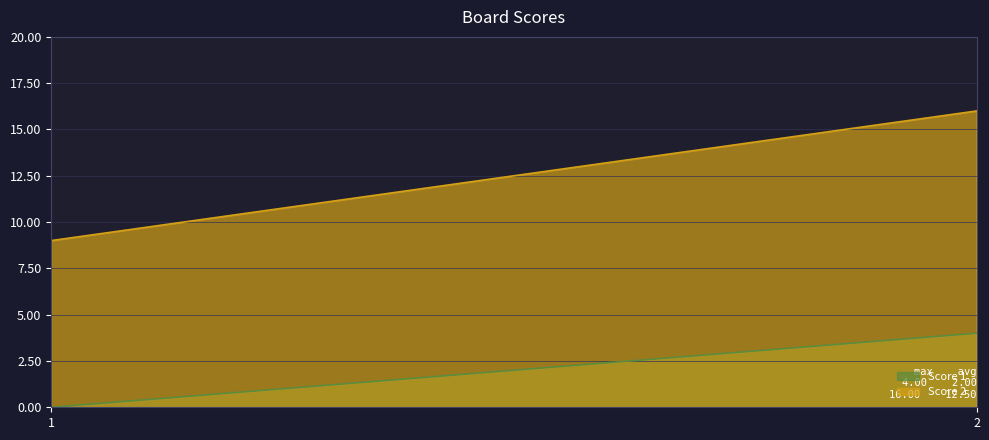

Which series has the widest spread of values?

Score 2